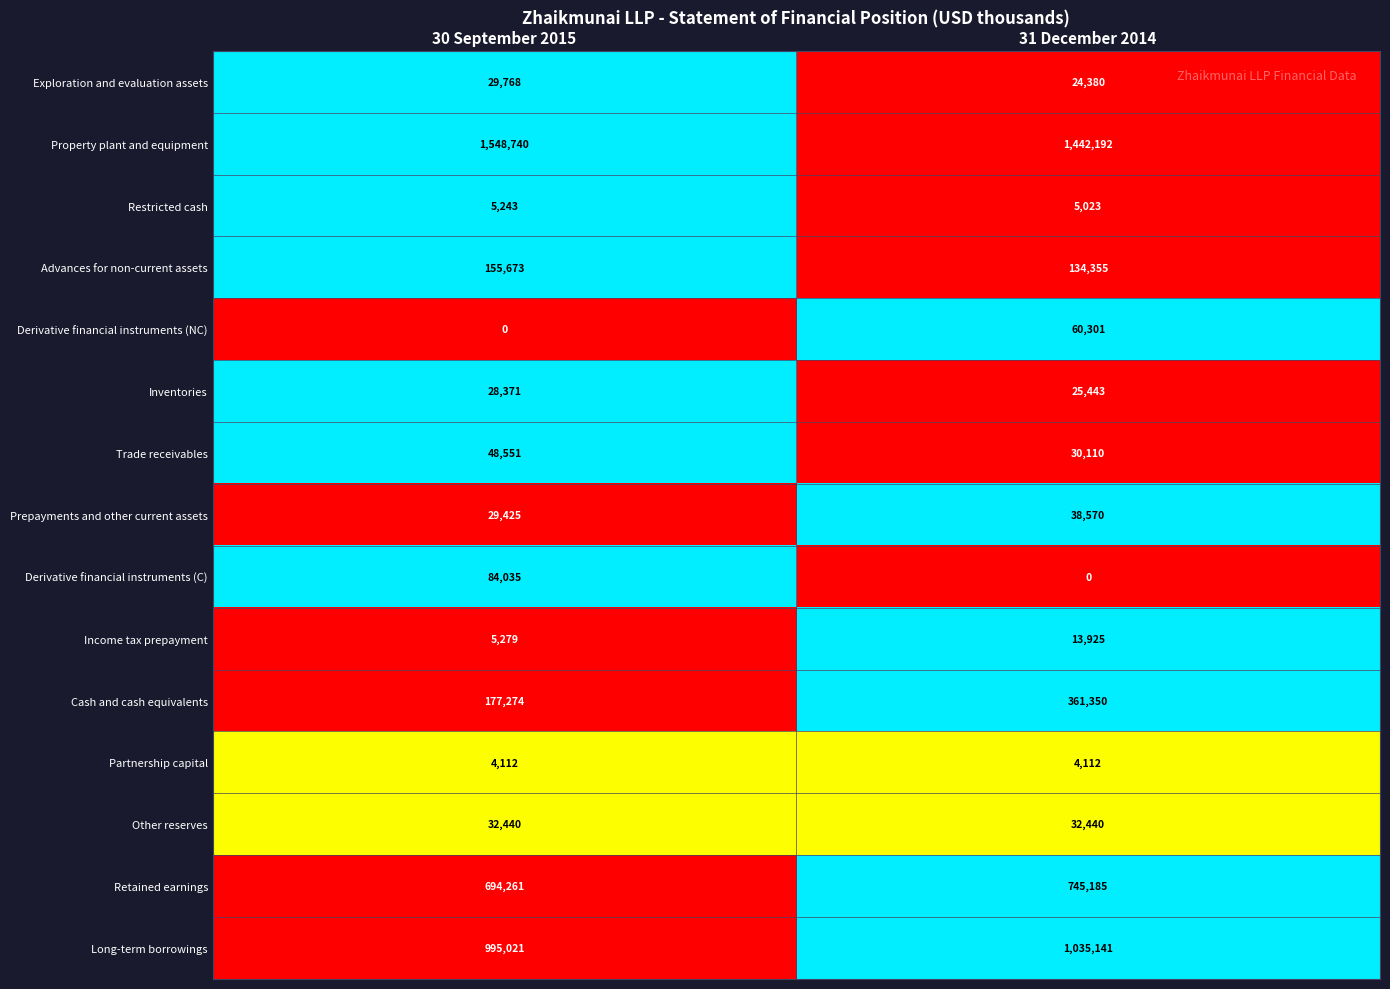

The value of Property plant and equipment at 30 September 2015 is 1548740. True or false?

True